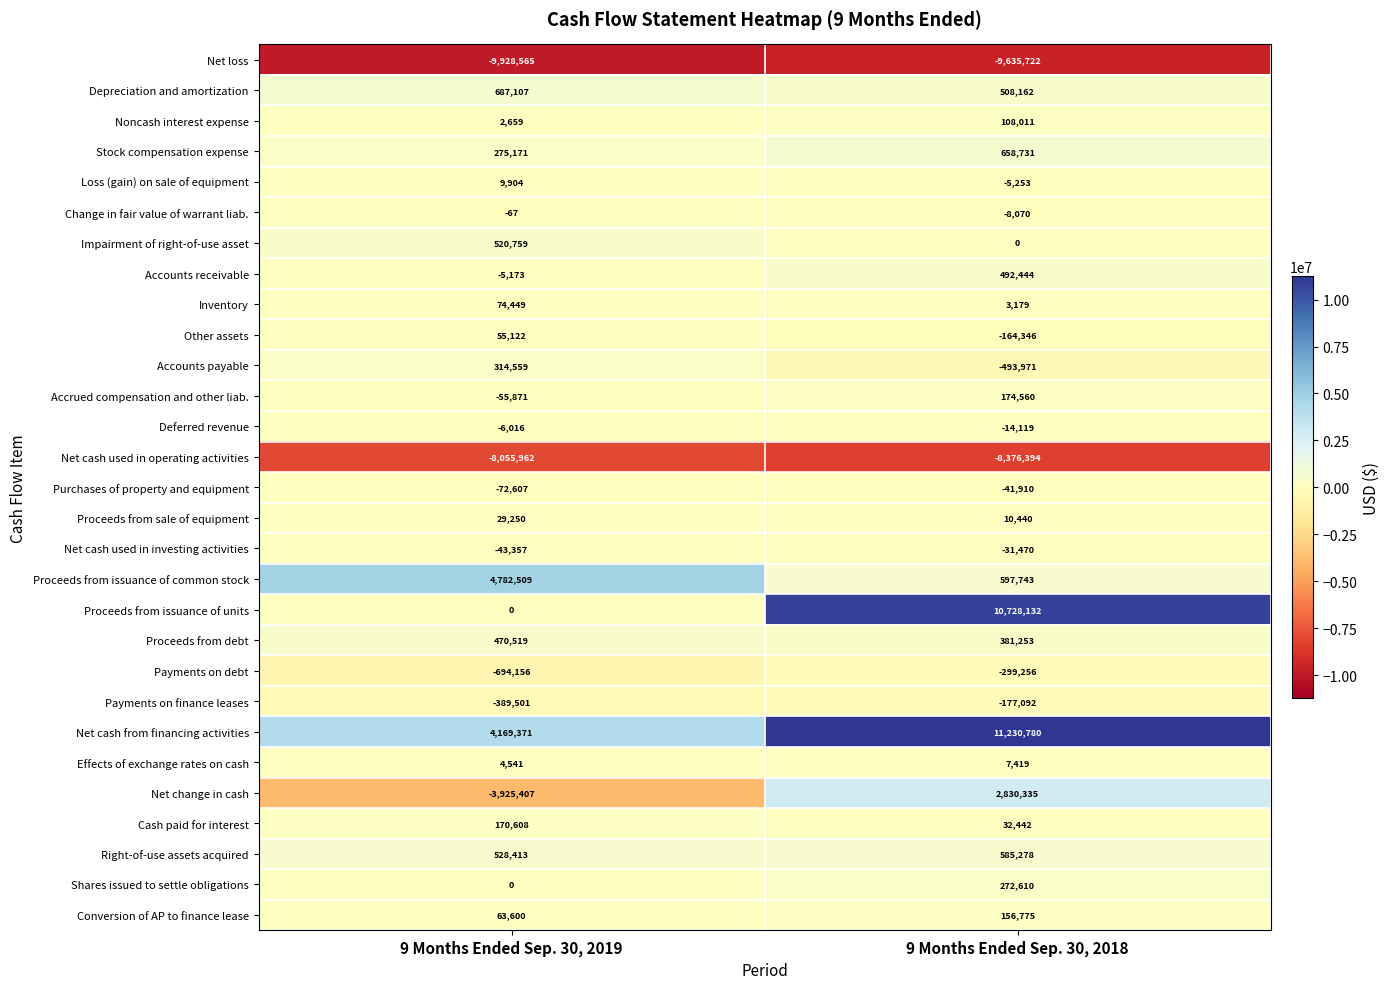

At which label is Other assets closest to -54612?

9 Months Ended Sep. 30, 2019